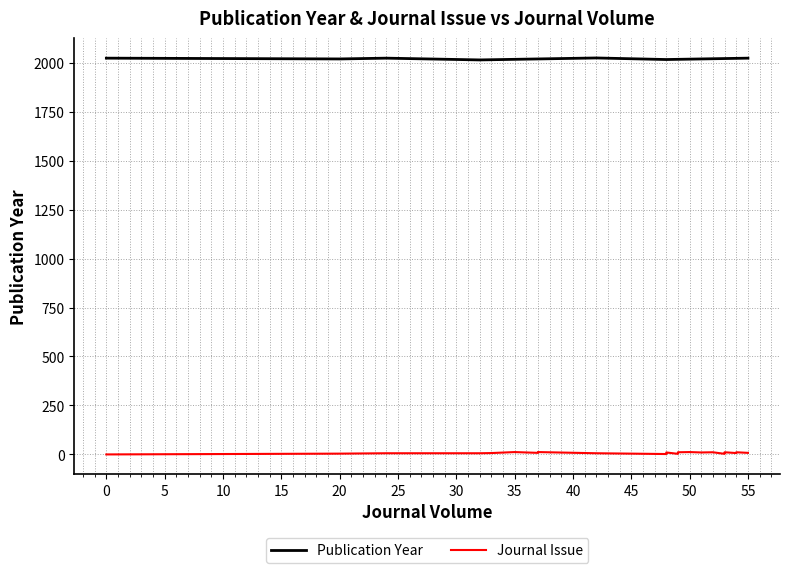

Is this an area chart (filled region under the line)?

No